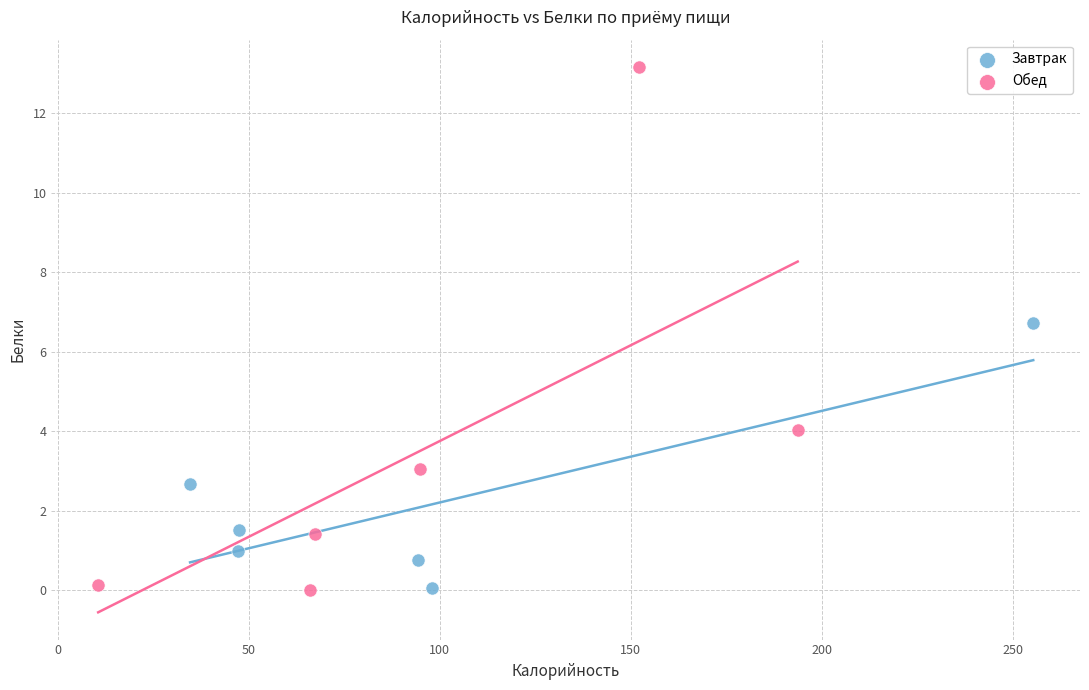

Which series has the largest Y range (max minus min)?

Обед